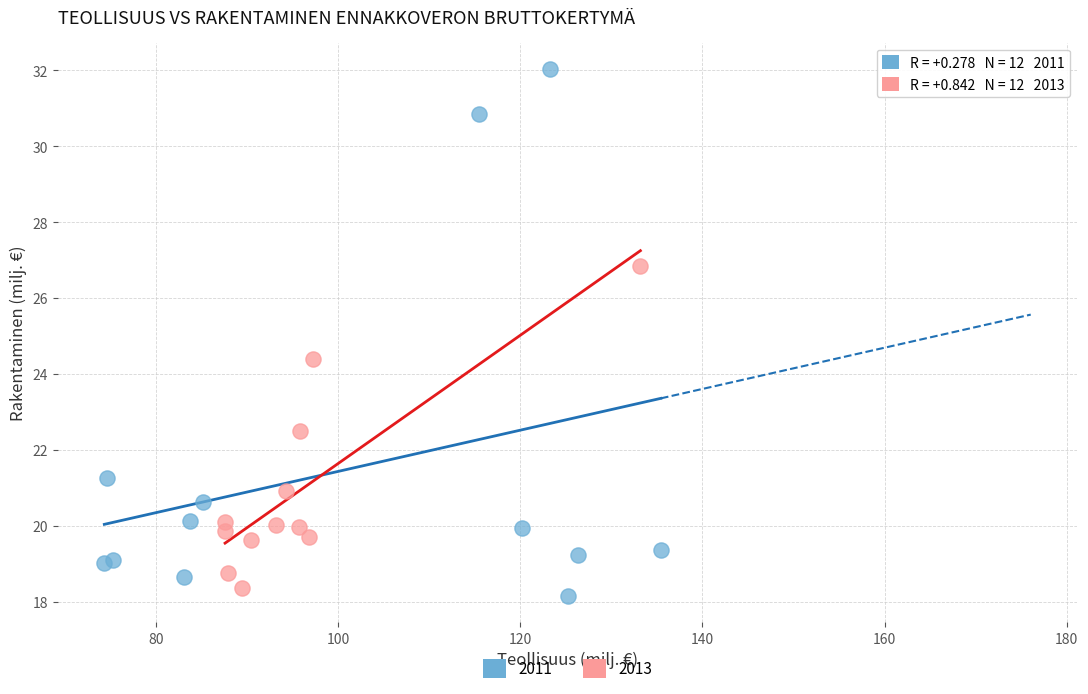

Which series has the widest spread of Y values?

2011